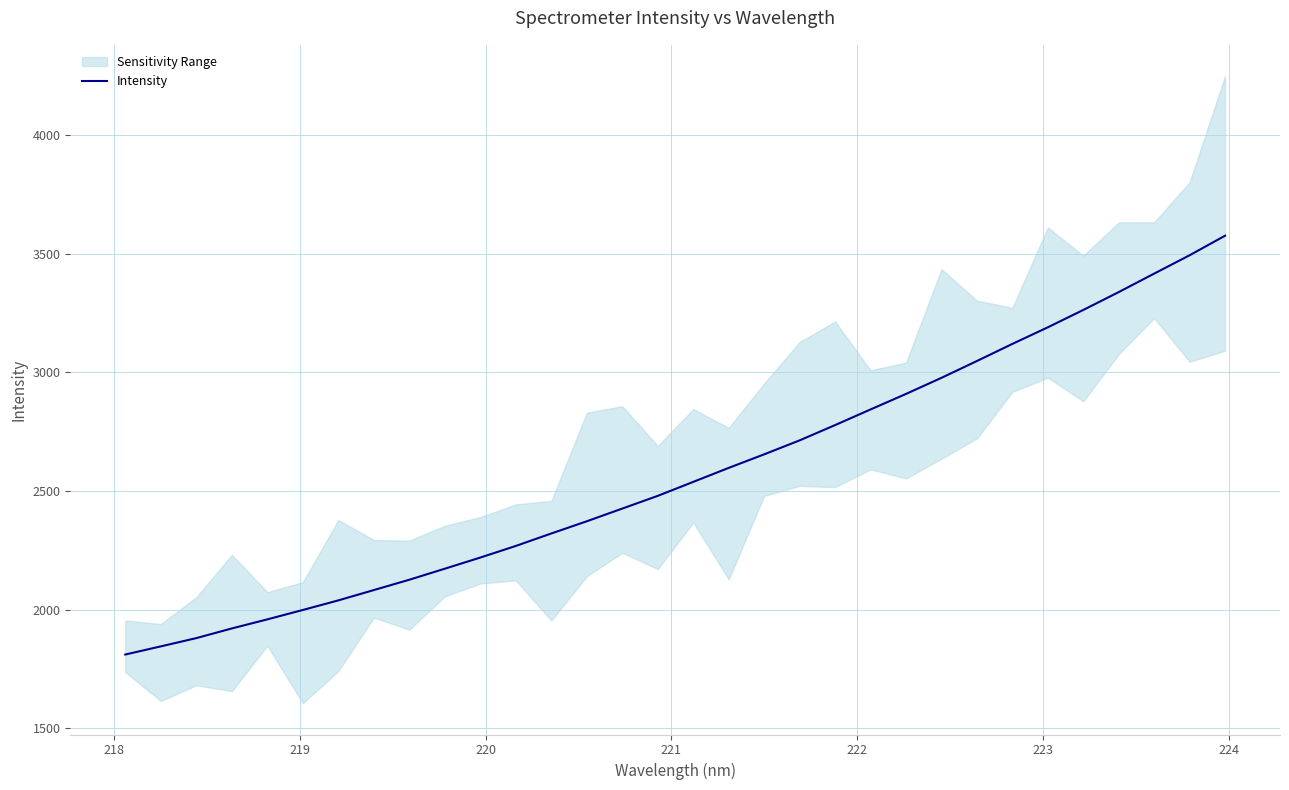

How many lines are shown in the chart?

1